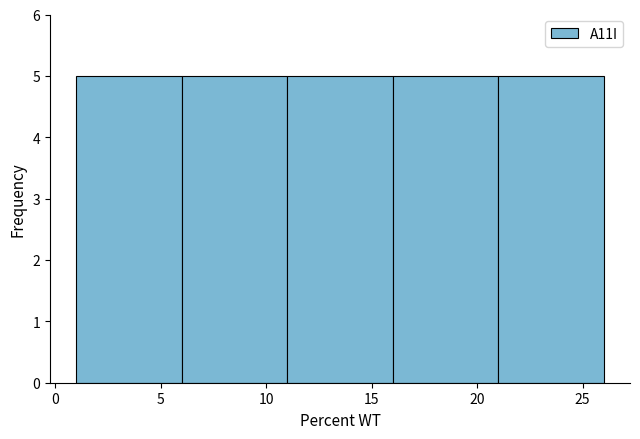

Reading left to right, list every bar in this chart as the range it spans on the x-axis followed by its height. The values are not printed on the chart, so give them approximately, as read against the axis.

1 to 6: 5
6 to 11: 5
11 to 16: 5
16 to 21: 5
21 to 26: 5